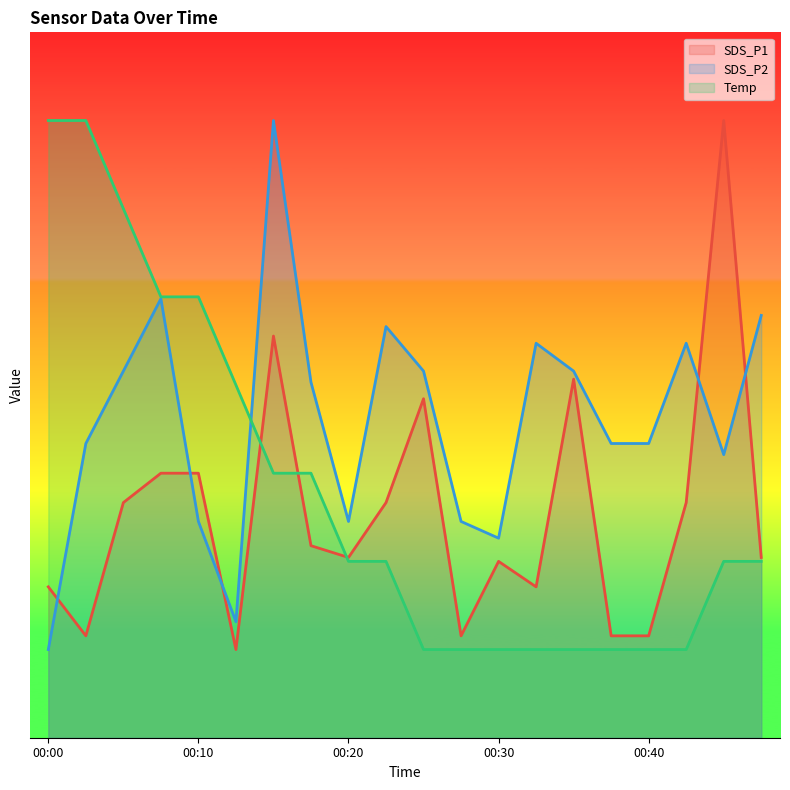

How many lines are shown in the chart?

3